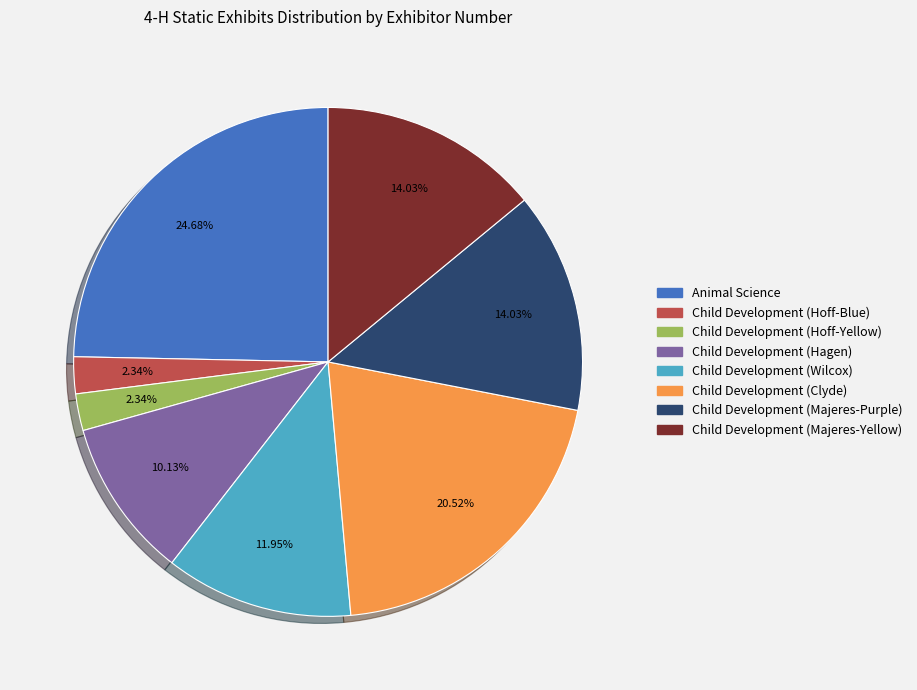

How much of the chart is everything except Child Development (Hagen)?

89.9%